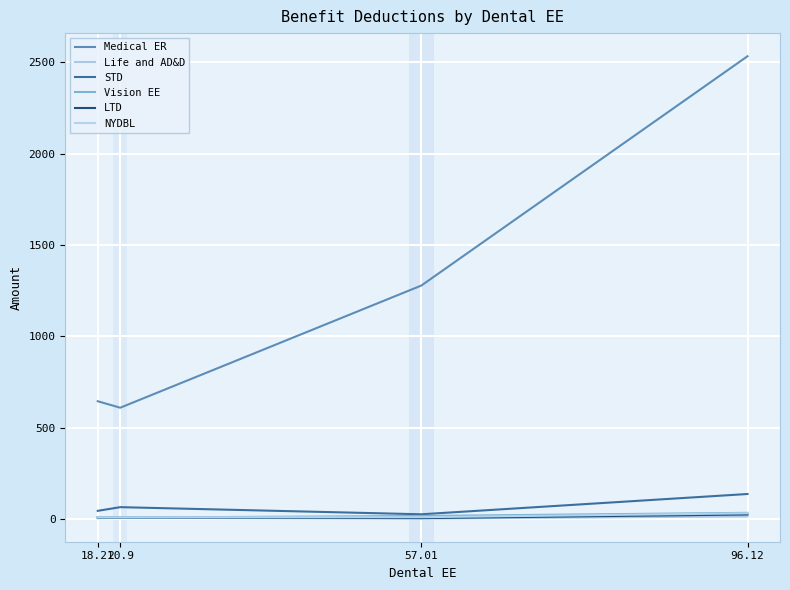

Does the chart have visible grid lines?

Yes